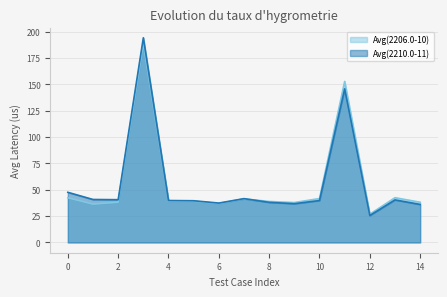

How many values in the Avg(2206.0-10) series are below 39?

7